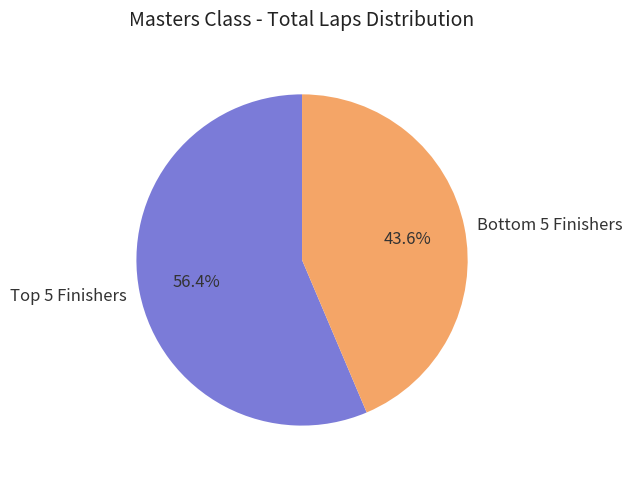

Which category has the biggest portion of the pie?

Top 5 Finishers